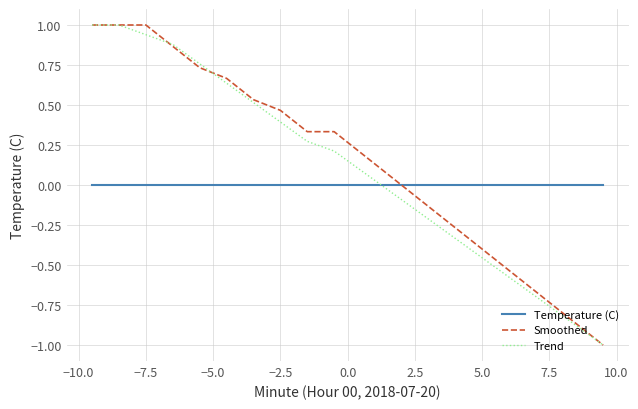

After their last crossing, which series has the higher values: Temperature (C) or Trend?

Temperature (C)